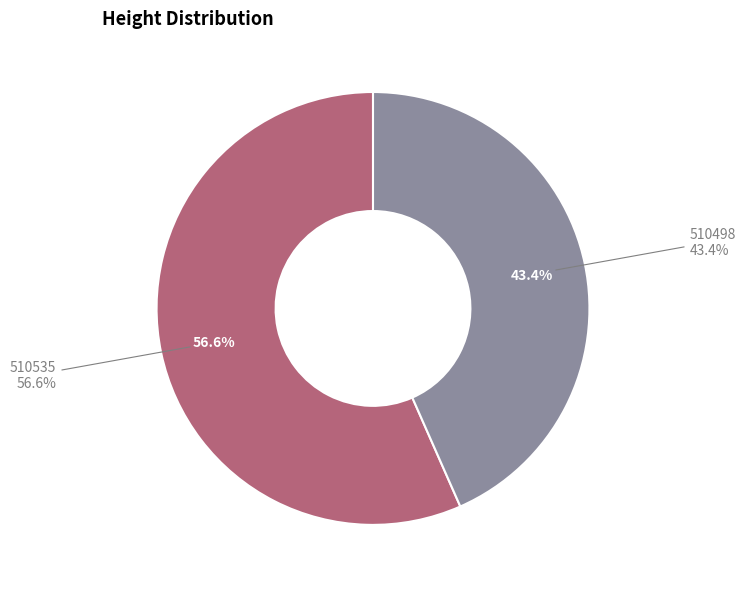

The 510535 slice represents 45% of the pie. True or false?

False